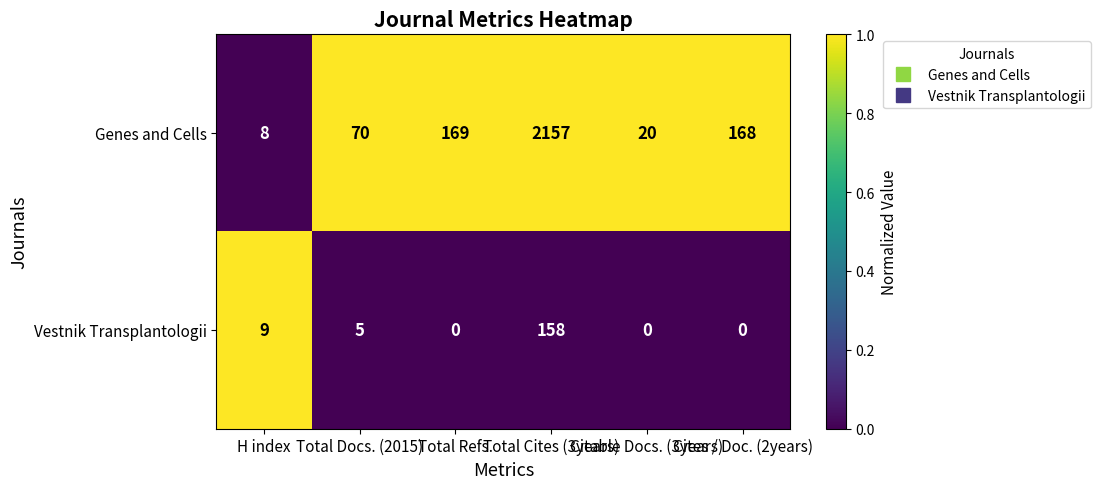

Rank the series by their maximum value, from lowest to highest.

Vestnik Transplantologii, Genes and Cells